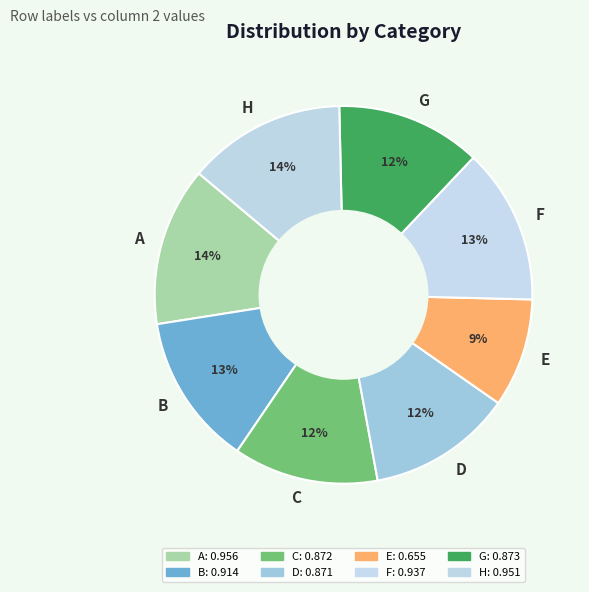

Which category has the smallest portion of the pie?

E